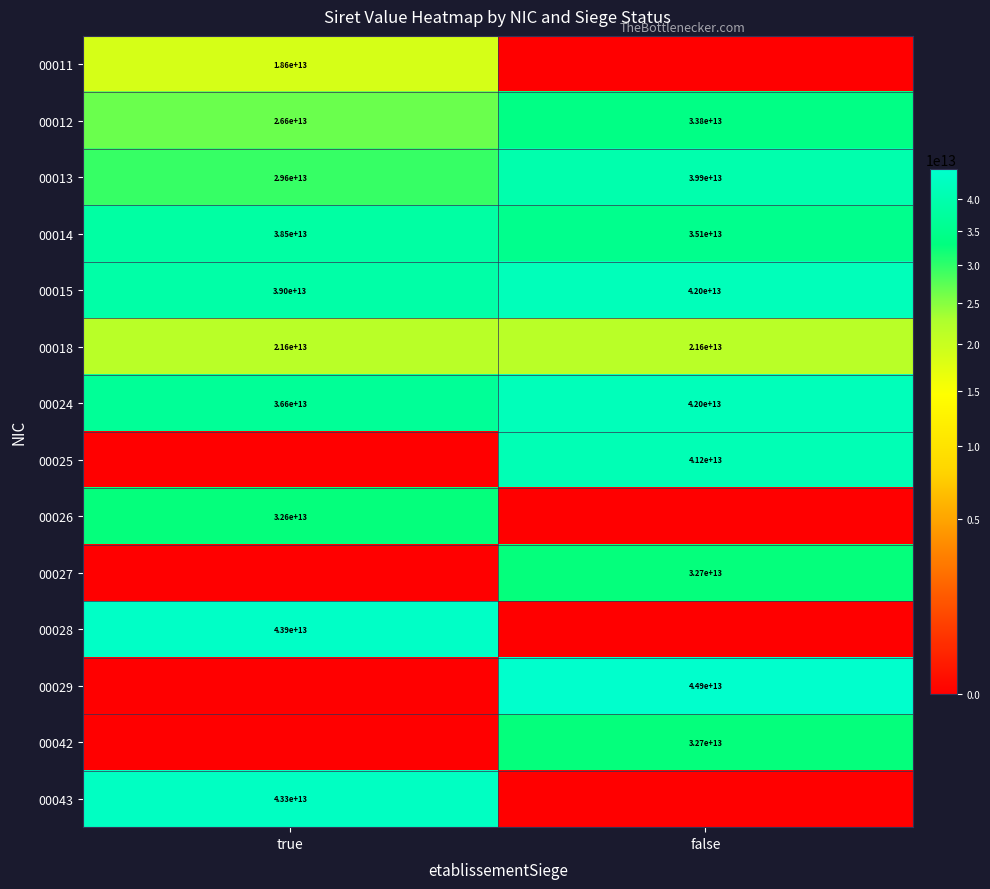

True or false: 00015 has a value of 39000000000000 at true.

True